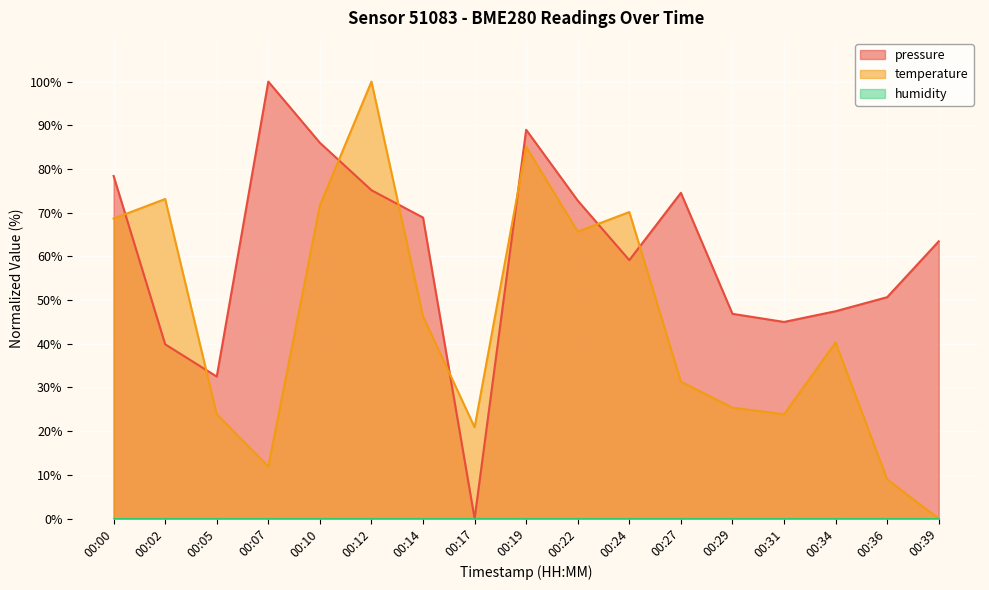

What is the average value of the temperature series?

45.1